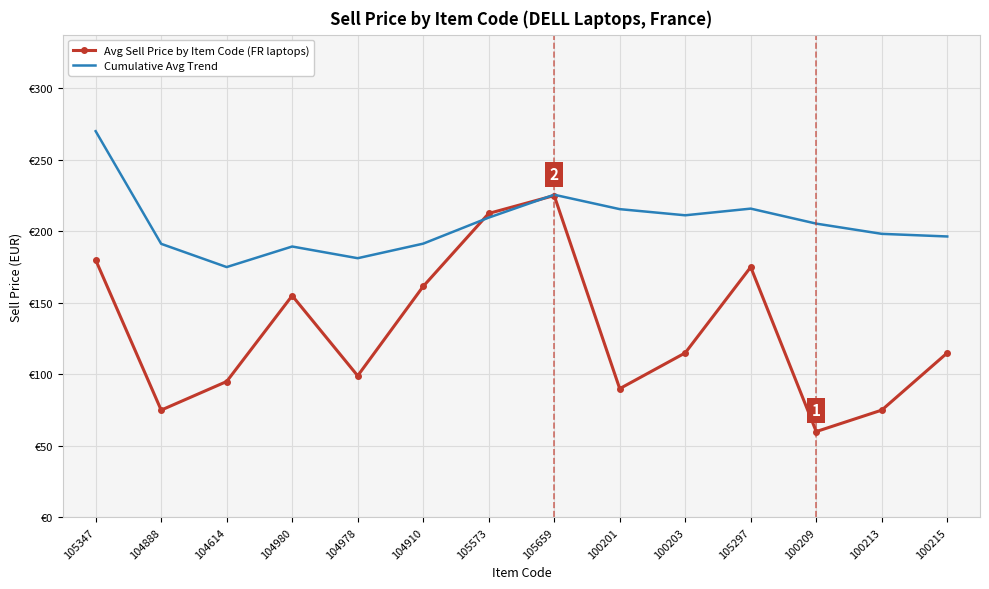

Reading left to right, extract all data points from this chart.

Avg Sell Price by Item Code (FR laptops): 180.0	75.0	95.0	155.0	99.0	161.5	212.5	225.0	90.0	115.0	175.0	60.0	75.0	115.0
Cumulative Avg Trend: 270.0	191.2	175.0	189.4	181.2	191.4	209.6	225.6	215.5	211.2	215.9	205.4	198.2	196.4